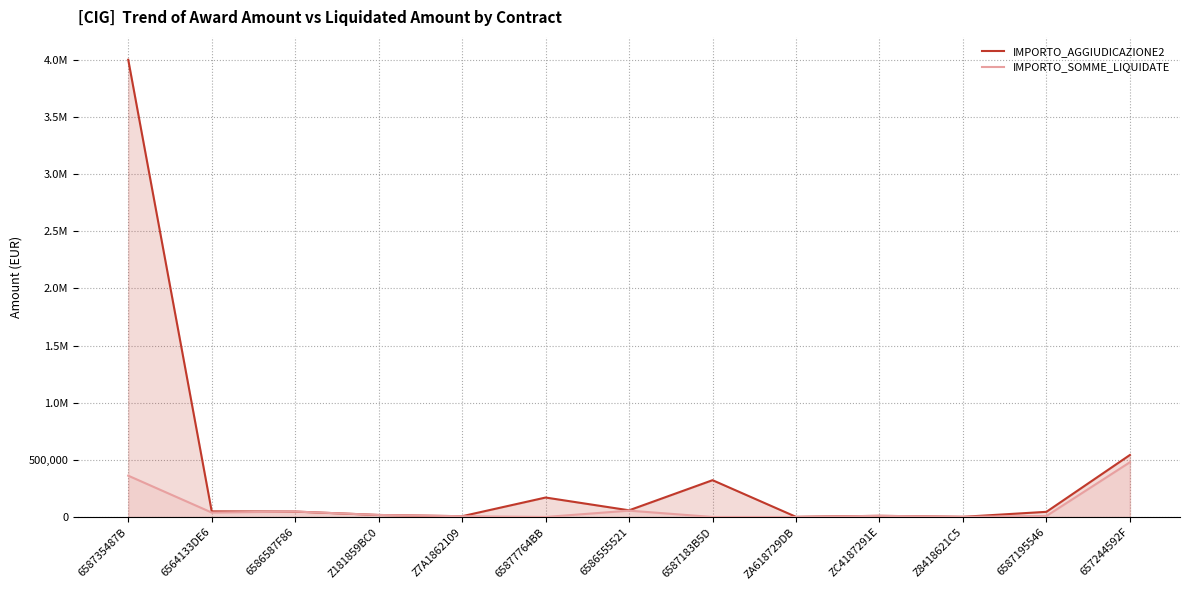

Rank the categories by IMPORTO_AGGIUDICAZIONE2 value from highest to lowest.

658735487B, 657244592F, 6587183B5D, 65877764BB, 6586555521, 6564133DE6, 6586587F86, 6587195546, Z181859BC0, ZC4187291E, Z7A1862109, Z8418621C5, ZA618729DB